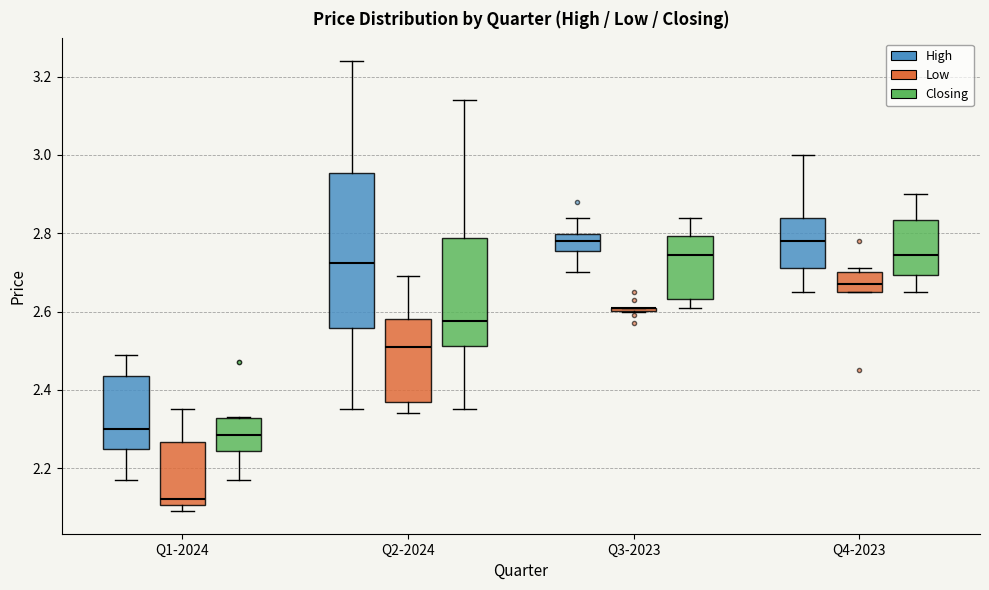

Where is the lower edge of the box for Q2-2024 (Closing) on the y-axis? The values are not printed on the chart, so give them approximately, as read against the axis.

2.52